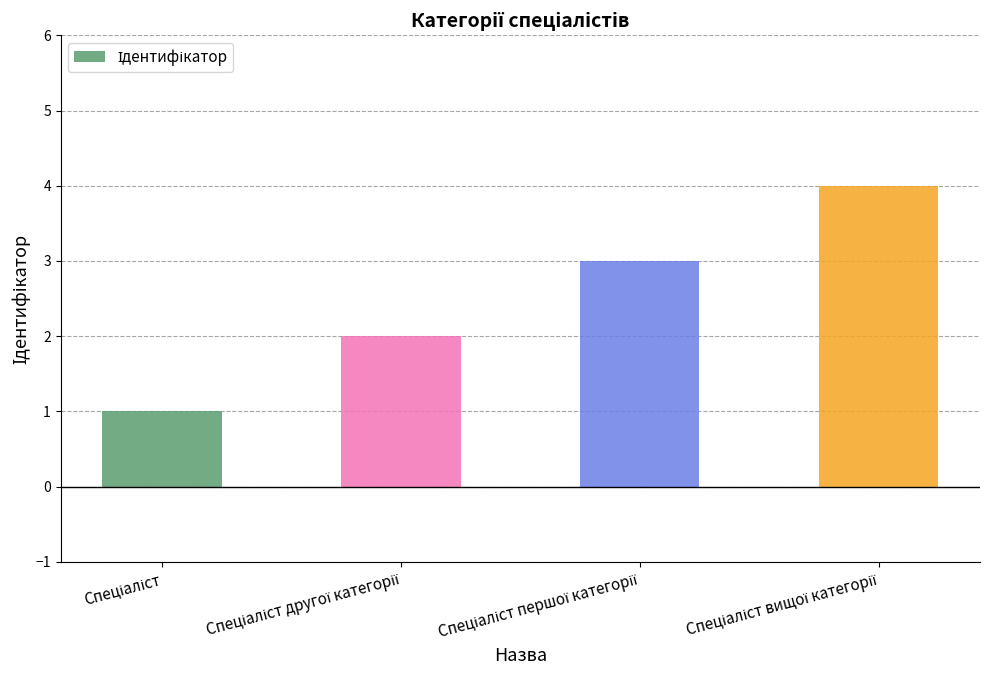

Are the bars horizontal?

No